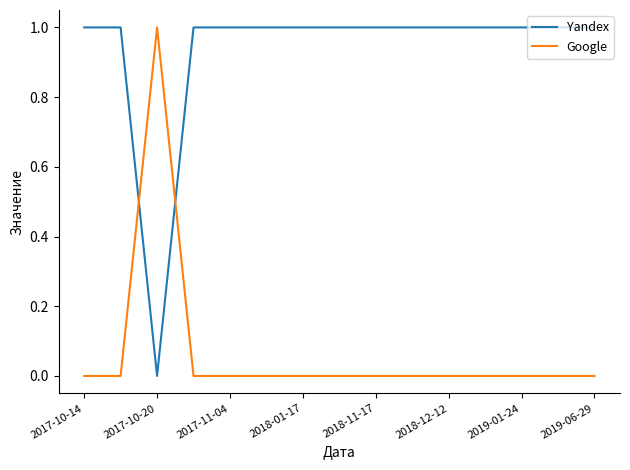

True or false: Google and Yandex cross at least once.

True